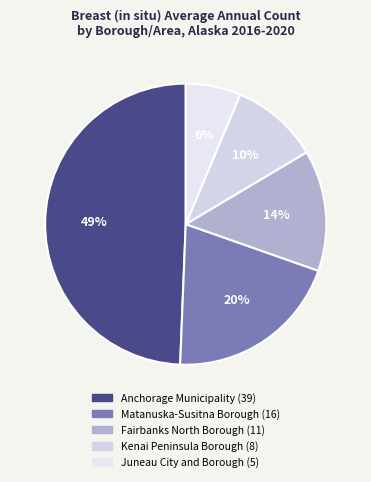

How many segments does this pie chart have?

5